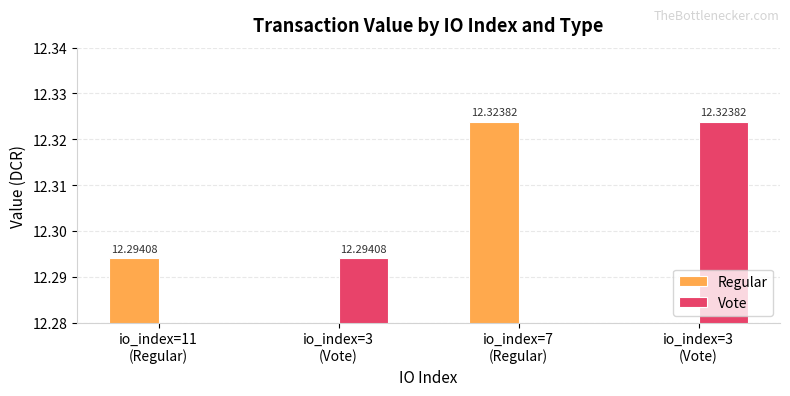

Which has a higher value, io_index=11
(Regular) or io_index=3
(Vote)?

io_index=3
(Vote)